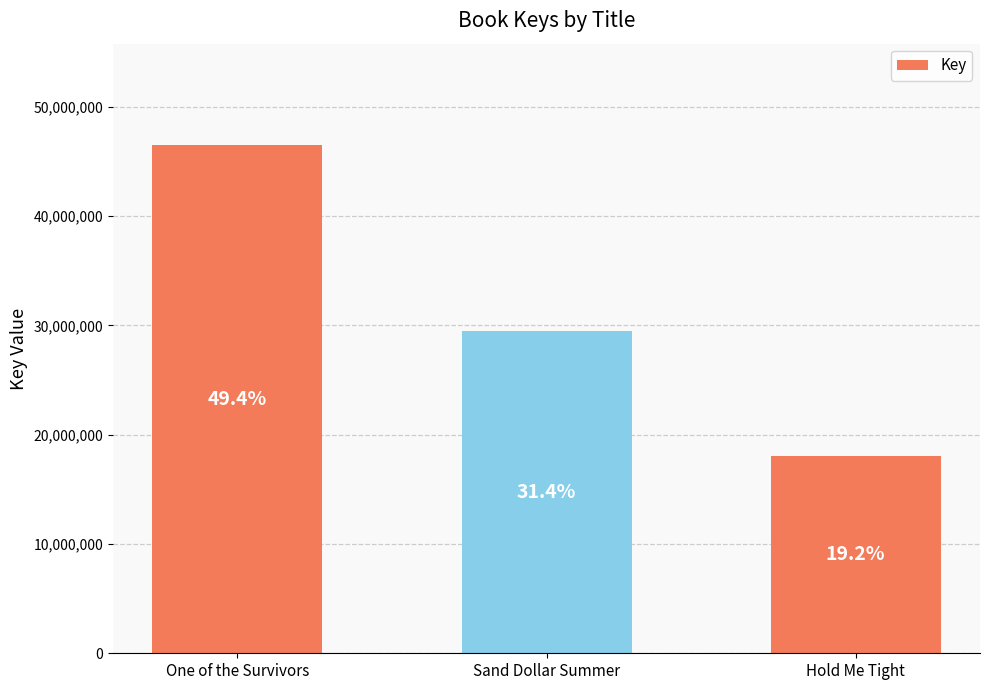

True or false: the data shows 49759135 at Sand Dollar Summer.

False